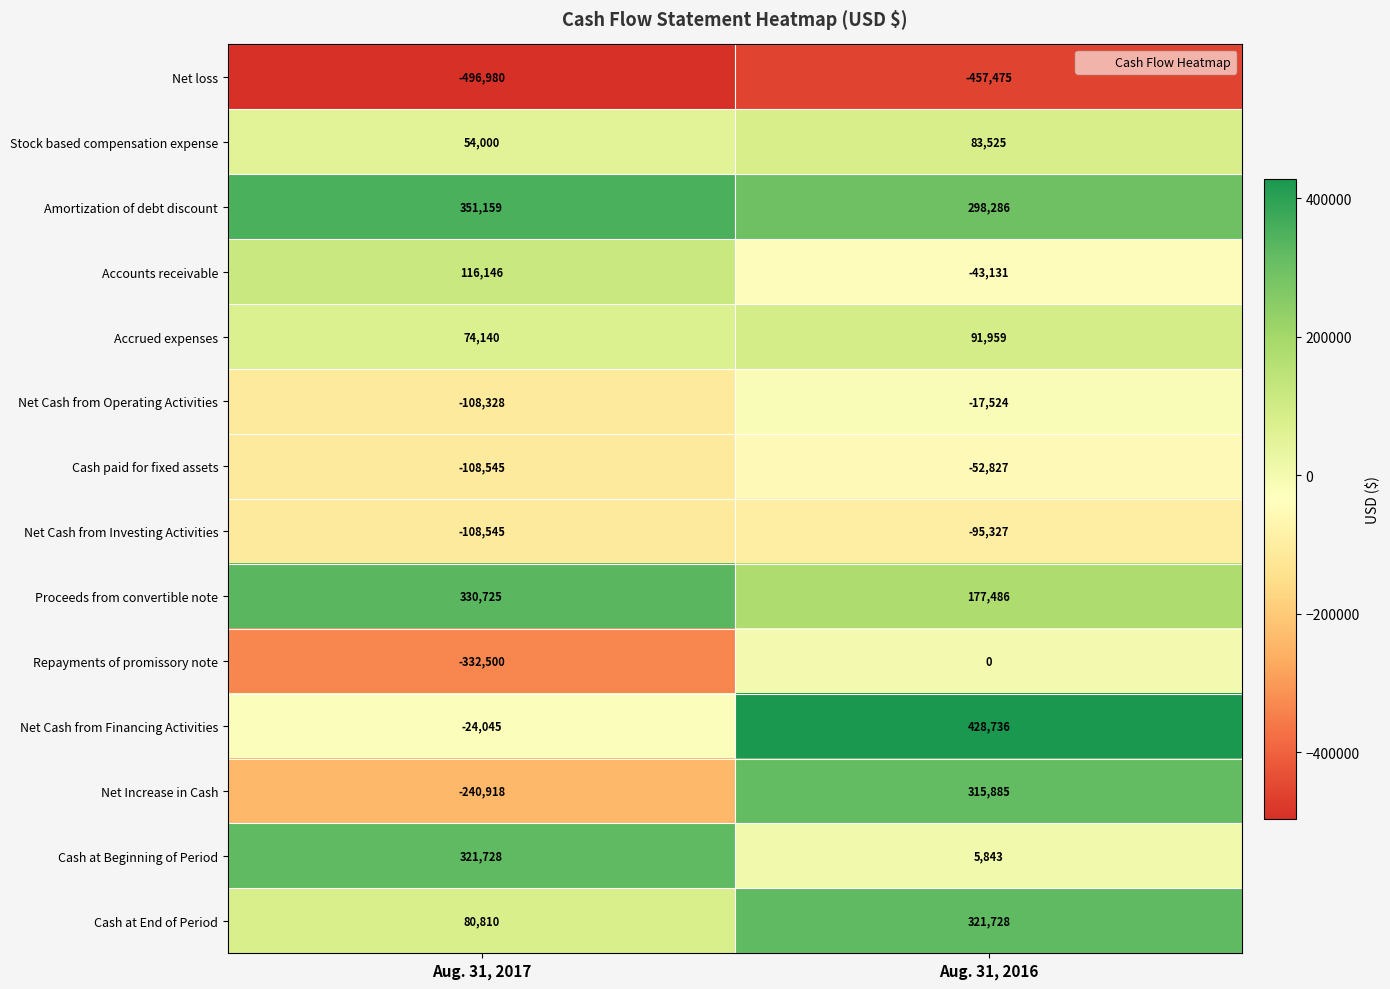

Reading left to right, what are all the values shown in this chart?

Net loss: Aug. 31, 2017=-496980	Aug. 31, 2016=-457475
Stock based compensation expense: Aug. 31, 2017=54000	Aug. 31, 2016=83525
Amortization of debt discount: Aug. 31, 2017=351159	Aug. 31, 2016=298286
Accounts receivable: Aug. 31, 2017=116146	Aug. 31, 2016=-43131
Accrued expenses: Aug. 31, 2017=74140	Aug. 31, 2016=91959
Net Cash from Operating Activities: Aug. 31, 2017=-108328	Aug. 31, 2016=-17524
Cash paid for fixed assets: Aug. 31, 2017=-108545	Aug. 31, 2016=-52827
Net Cash from Investing Activities: Aug. 31, 2017=-108545	Aug. 31, 2016=-95327
Proceeds from convertible note: Aug. 31, 2017=330725	Aug. 31, 2016=177486
Repayments of promissory note: Aug. 31, 2017=-332500	Aug. 31, 2016=0
Net Cash from Financing Activities: Aug. 31, 2017=-24045	Aug. 31, 2016=428736
Net Increase in Cash: Aug. 31, 2017=-240918	Aug. 31, 2016=315885
Cash at Beginning of Period: Aug. 31, 2017=321728	Aug. 31, 2016=5843
Cash at End of Period: Aug. 31, 2017=80810	Aug. 31, 2016=321728